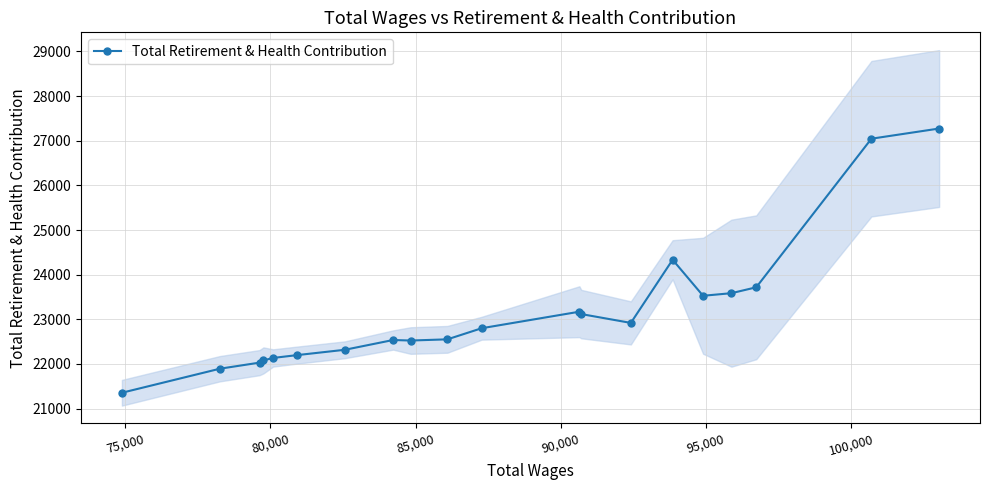

What is the highest value of the Total Retirement & Health Contribution series?

27274